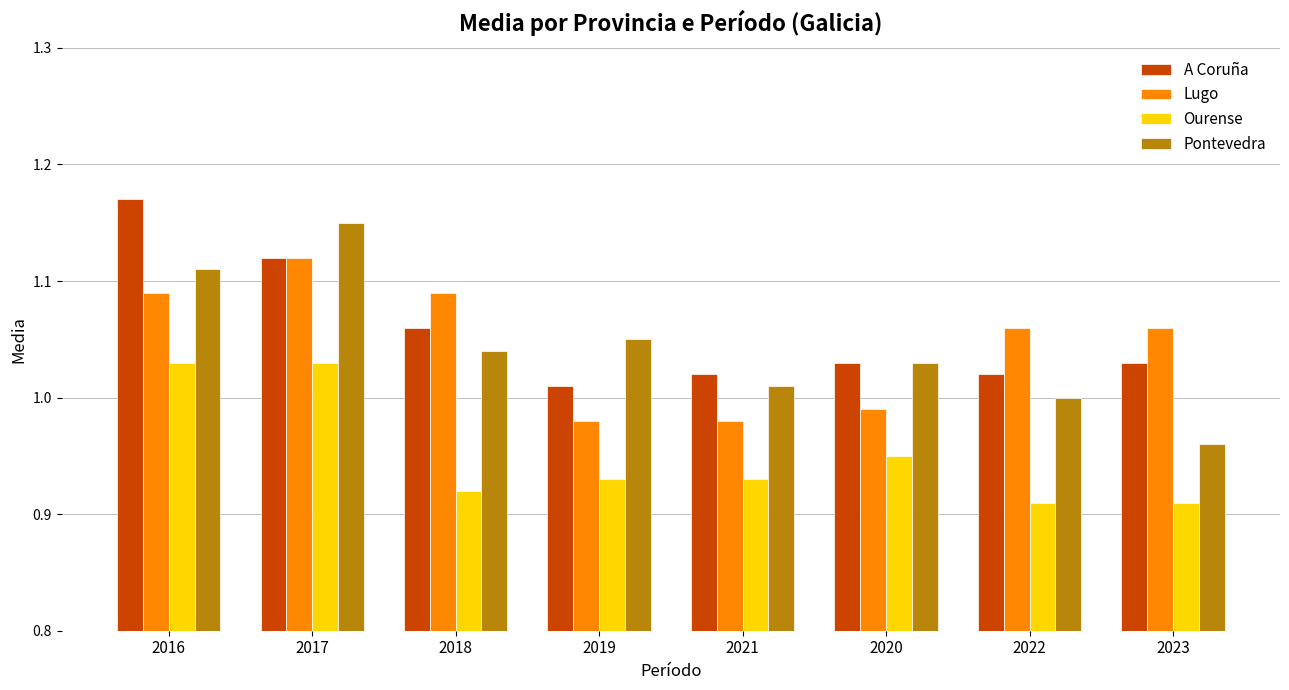

Which label corresponds to the largest value in the chart?

2016